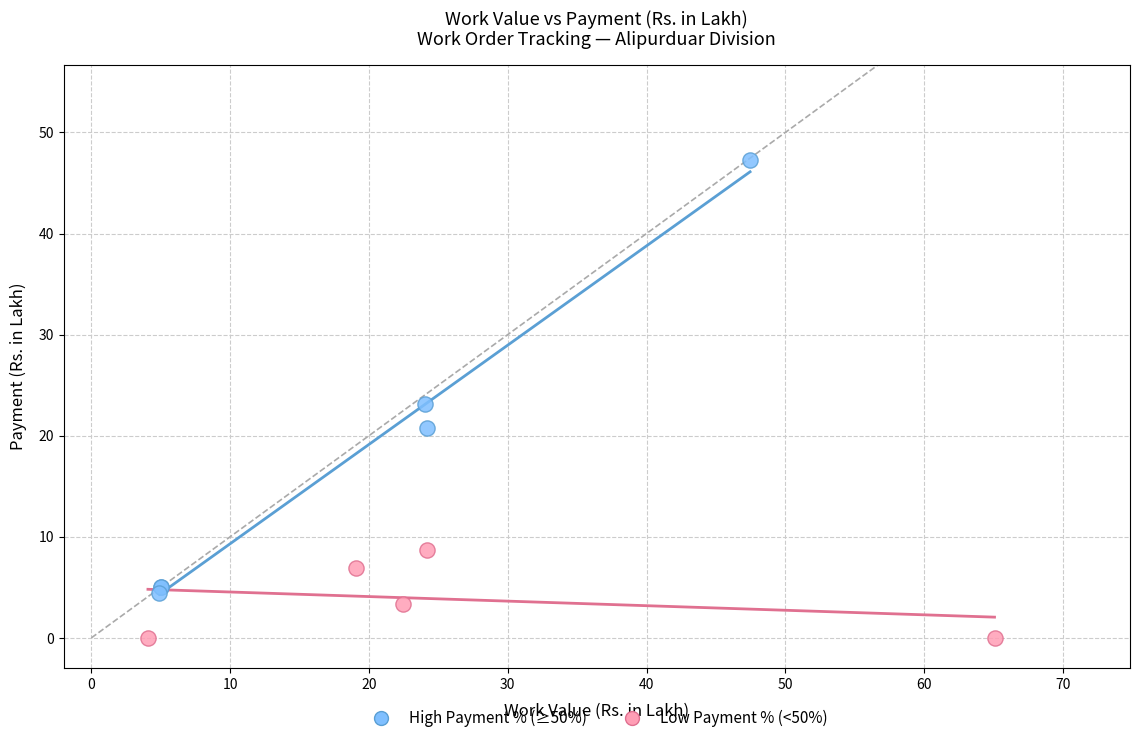

Which series has the largest Y range (max minus min)?

High Payment % (≥50%)